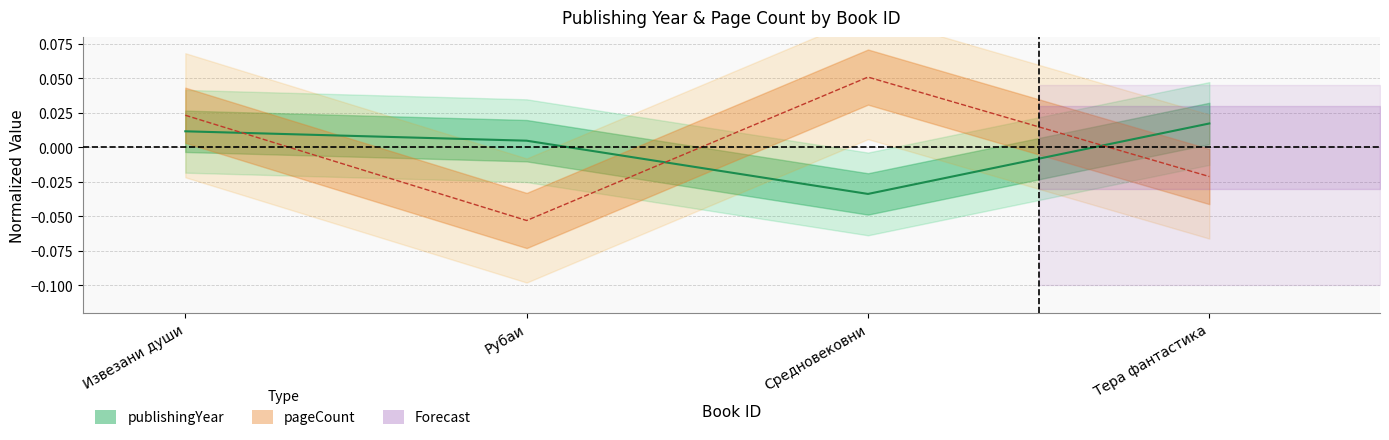

What is the smallest value displayed?

-0.1